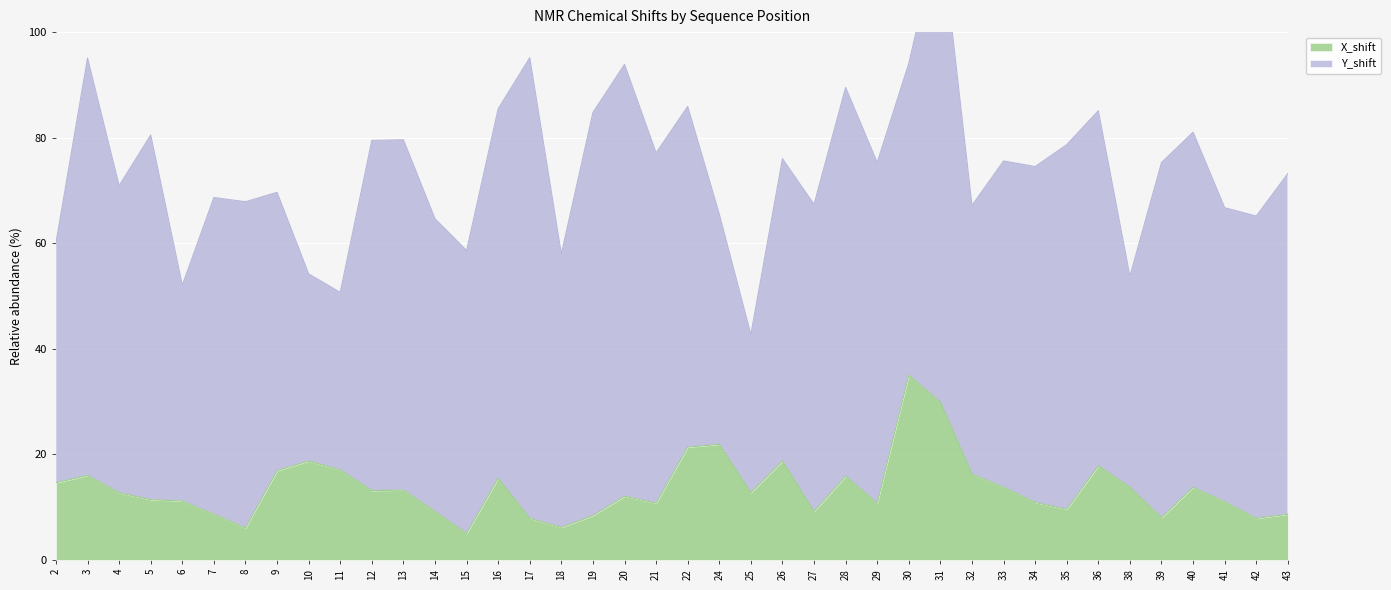

Which category has the highest value across all series?

30